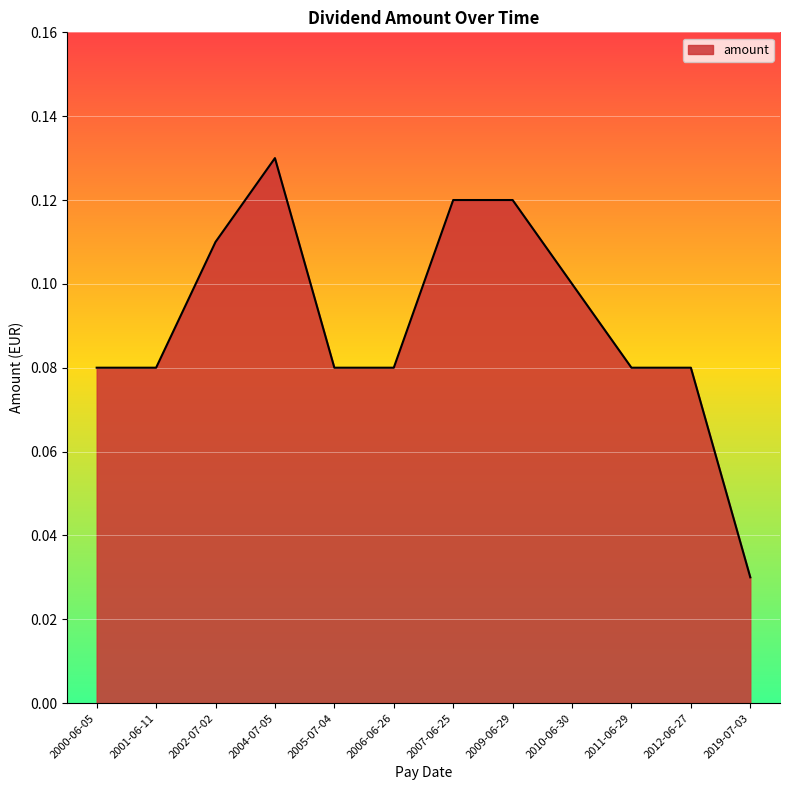

Between 2009-06-29 and 2010-06-30, which is larger?

2009-06-29